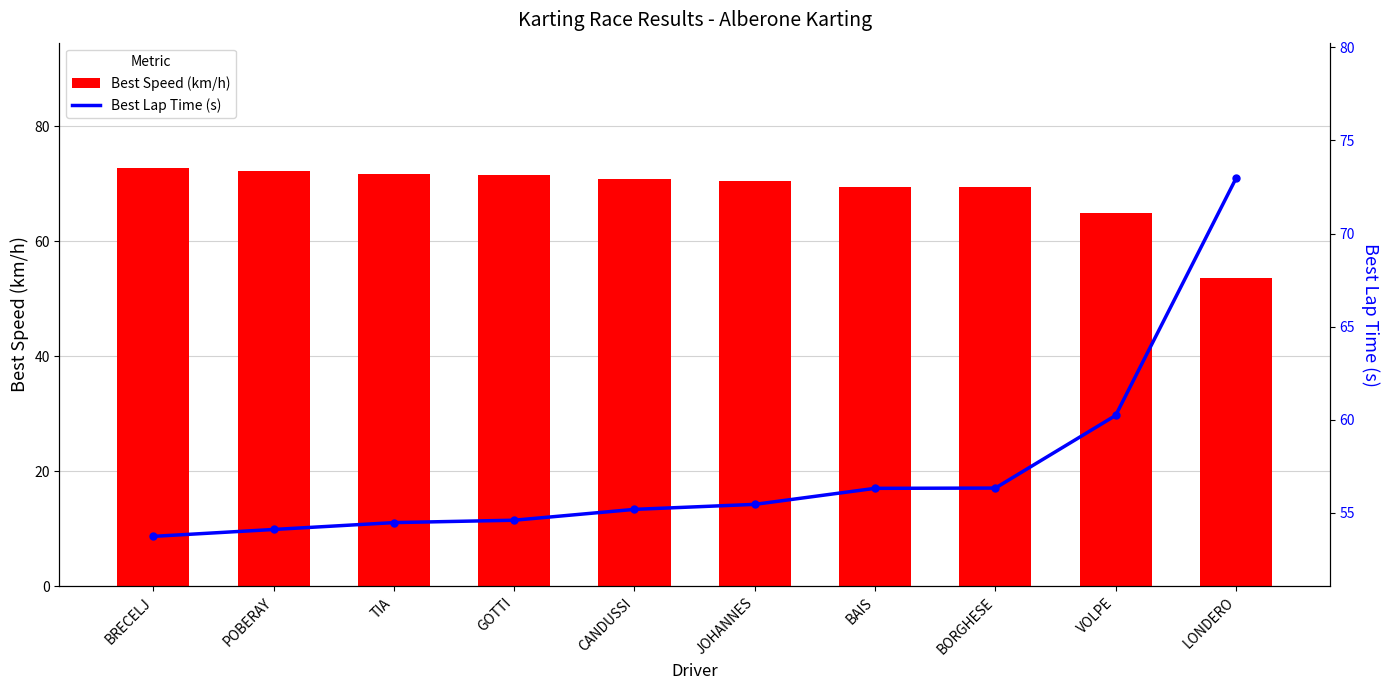

Which series changed the most between GOTTI and BAIS?

Best Speed (km/h)